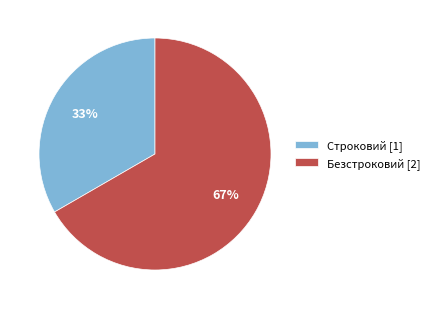

What percentage is the Строковий slice, to the nearest percent?

33%